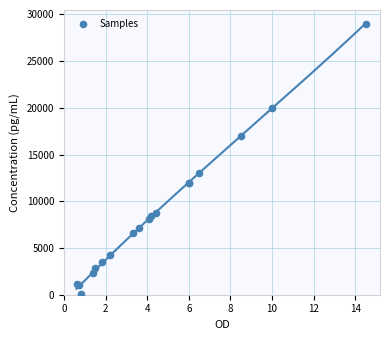

What Y value in the scatter plot is closest to 14555?

13000